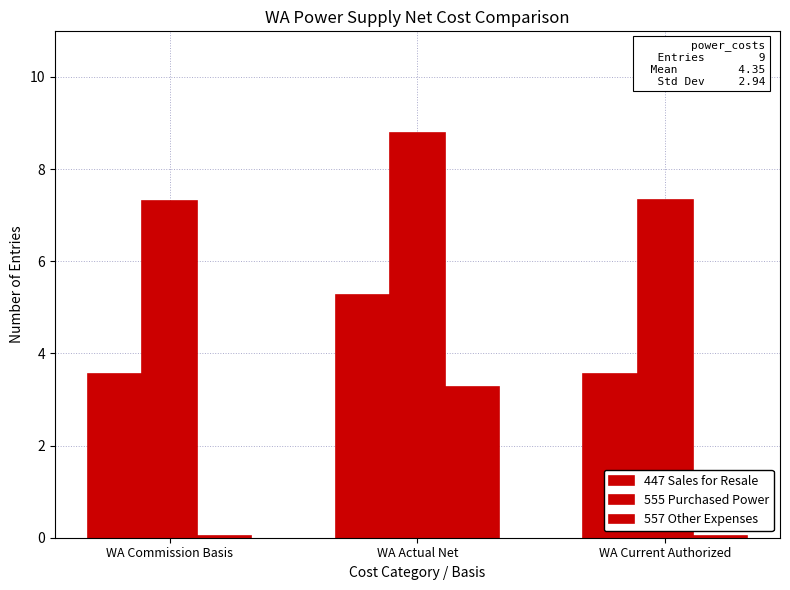

How many groups of bars are there?

3